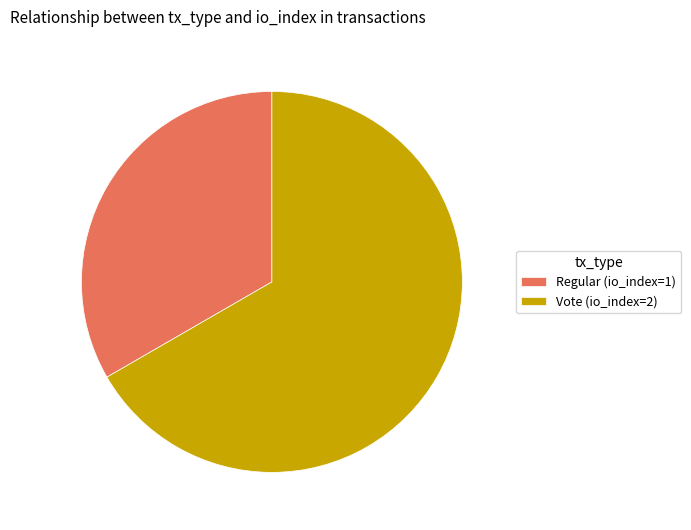

Between Vote (io_index=2) and Regular (io_index=1), which is larger?

Vote (io_index=2)